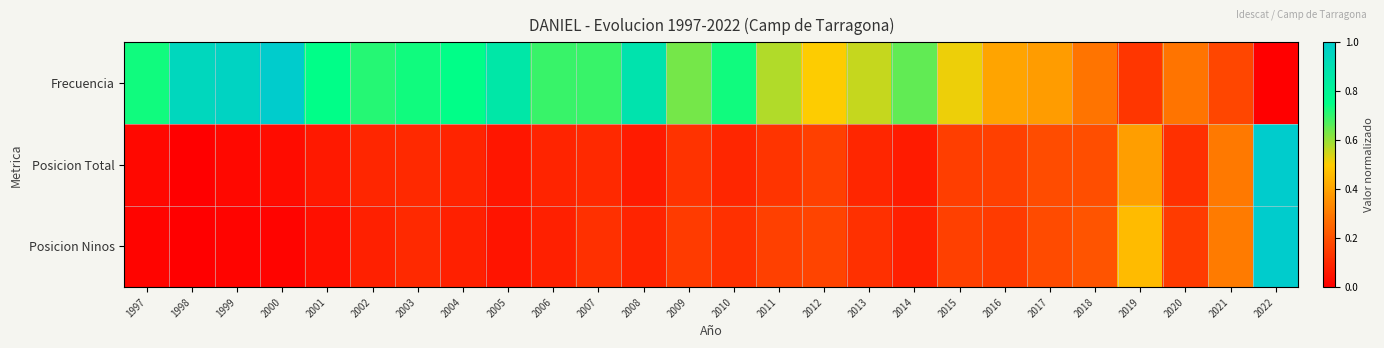

Reading left to right, extract all data points from this chart.

Frecuencia: 1997=0.7	1998=0.9	1999=1.0	2000=1.0	2001=0.8	2002=0.7	2003=0.7	2004=0.8	2005=0.9	2006=0.7	2007=0.7	2008=0.9	2009=0.6	2010=0.7	2011=0.6	2012=0.5	2013=0.6	2014=0.7	2015=0.5	2016=0.4	2017=0.4	2018=0.3	2019=0.1	2020=0.3	2021=0.2	2022=0.0
Posicion Total: 1997=0.0	1998=0.0	1999=0.0	2000=0.0	2001=0.1	2002=0.1	2003=0.1	2004=0.1	2005=0.1	2006=0.1	2007=0.1	2008=0.1	2009=0.1	2010=0.1	2011=0.1	2012=0.2	2013=0.1	2014=0.1	2015=0.2	2016=0.2	2017=0.2	2018=0.2	2019=0.4	2020=0.1	2021=0.3	2022=1.0
Posicion Ninos: 1997=0.0	1998=0.0	1999=0.0	2000=0.0	2001=0.0	2002=0.1	2003=0.1	2004=0.1	2005=0.1	2006=0.1	2007=0.1	2008=0.1	2009=0.1	2010=0.1	2011=0.2	2012=0.2	2013=0.1	2014=0.1	2015=0.2	2016=0.1	2017=0.2	2018=0.2	2019=0.5	2020=0.1	2021=0.3	2022=1.0